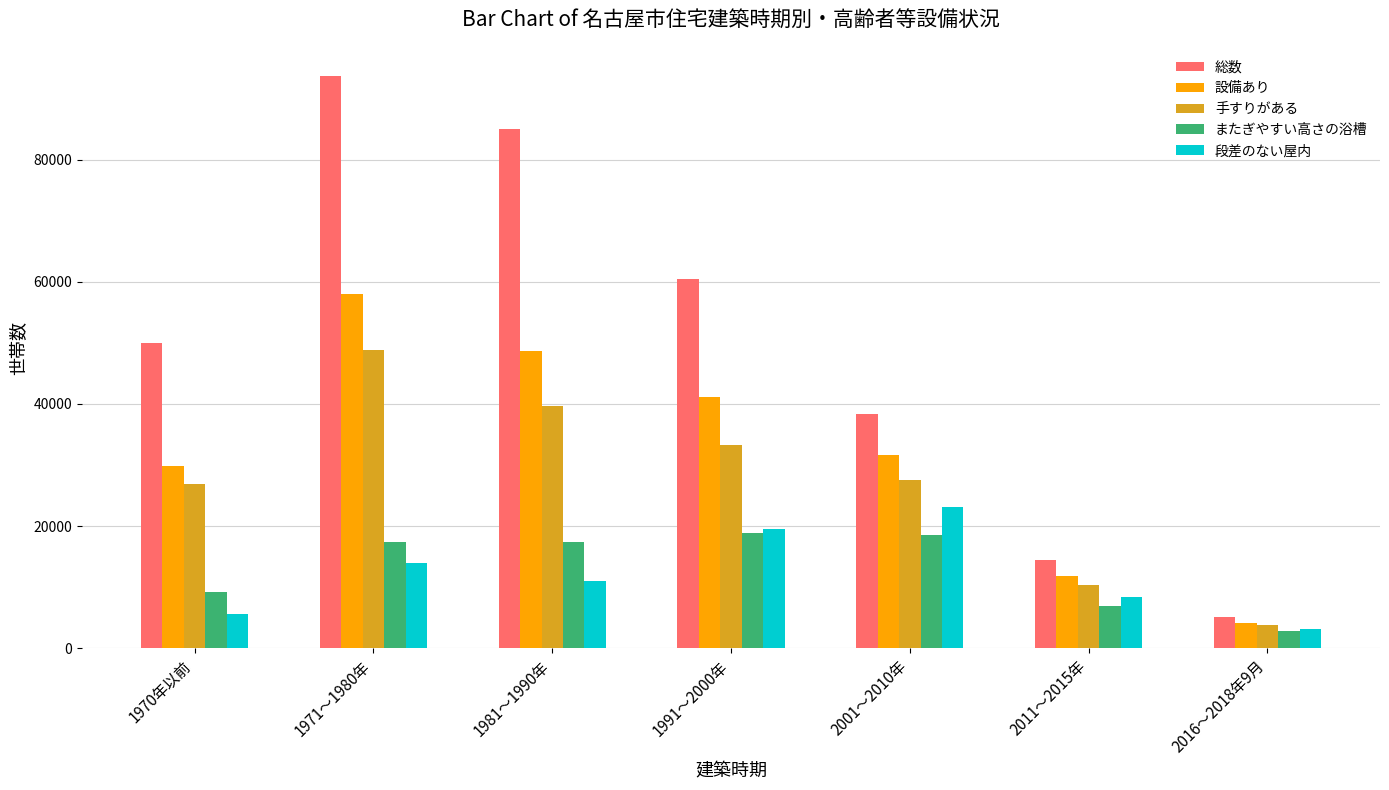

How many bars are there in each group?

5